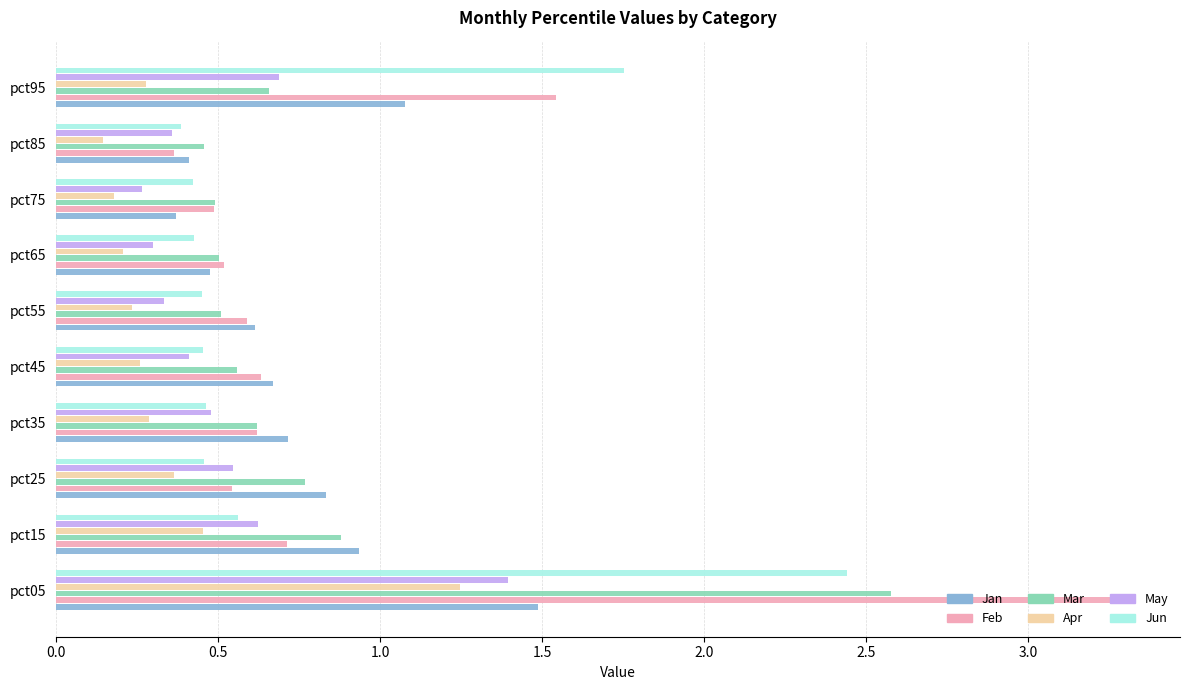

Which series changed the most between pct35 and pct65?

Jan